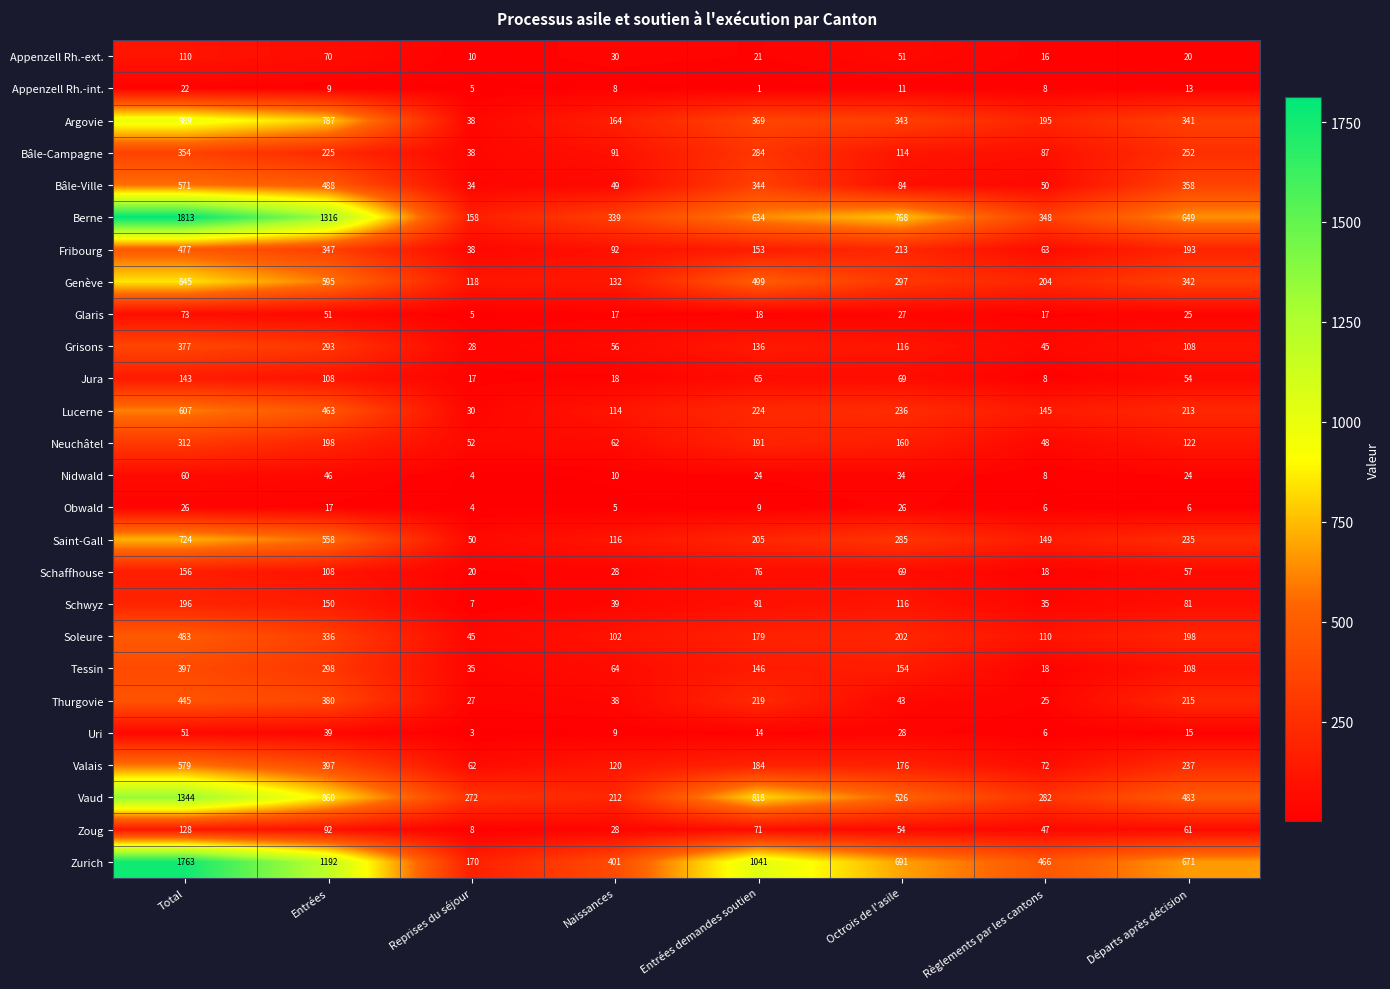

What is the spread (max minus min) of values at Reprises du séjour?

269